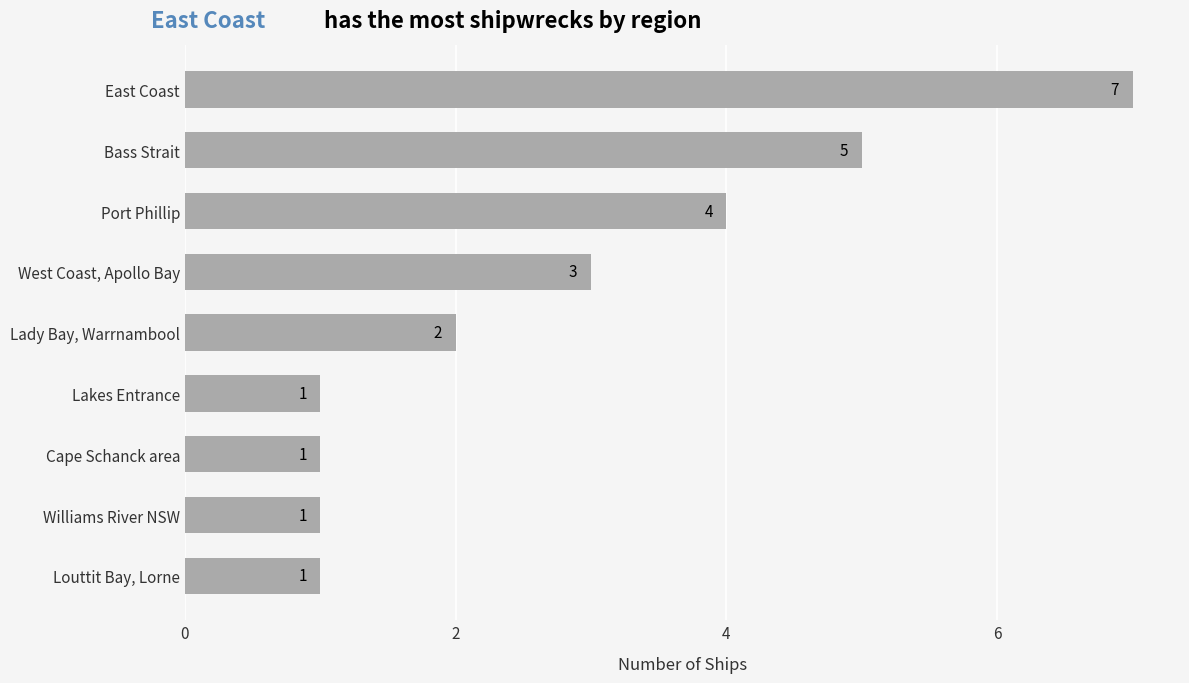

What is the maximum value shown in the chart?

7